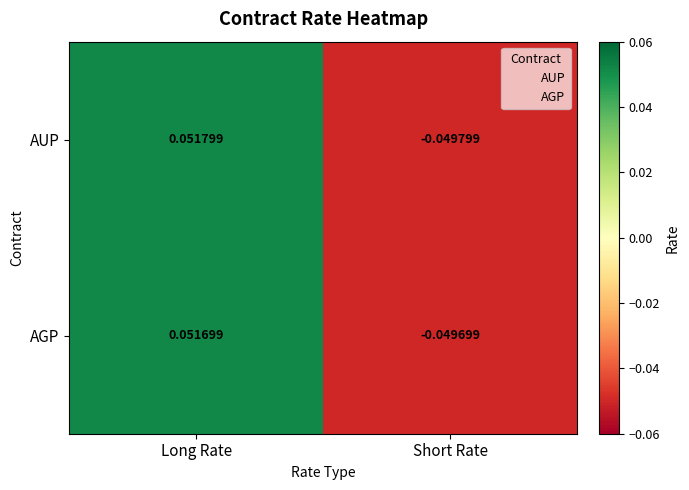

Between Long Rate and Short Rate, which series saw the biggest shift?

AUP